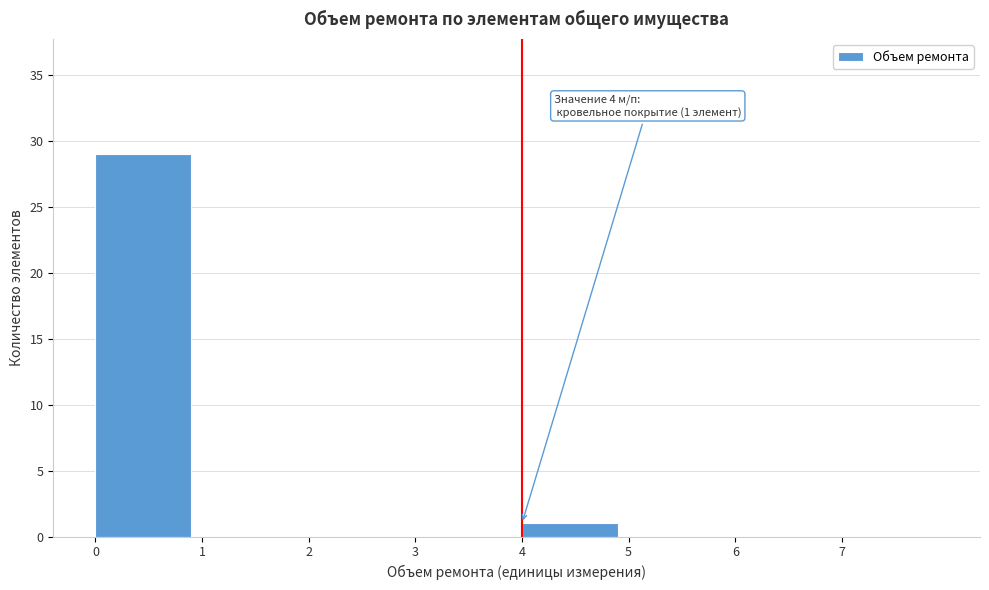

Over which range of the x-axis is the bar tallest?

0 to 1